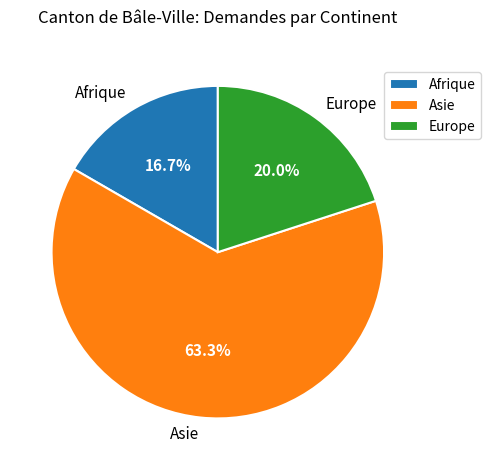

Is the sum of Europe and Asie greater than half?

Yes